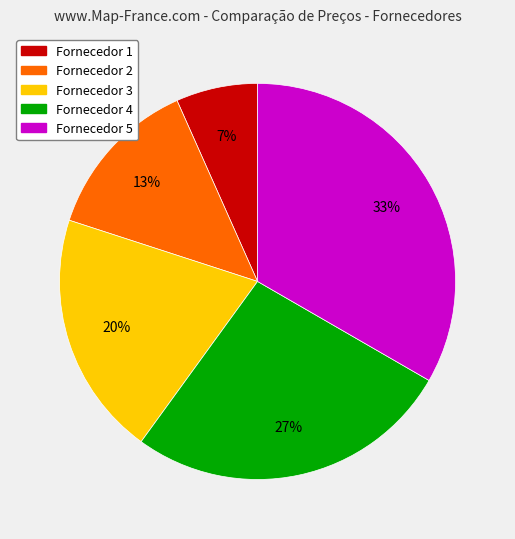

Approximately how many times larger is the value at Fornecedor 3 compared to Fornecedor 5?

0.6